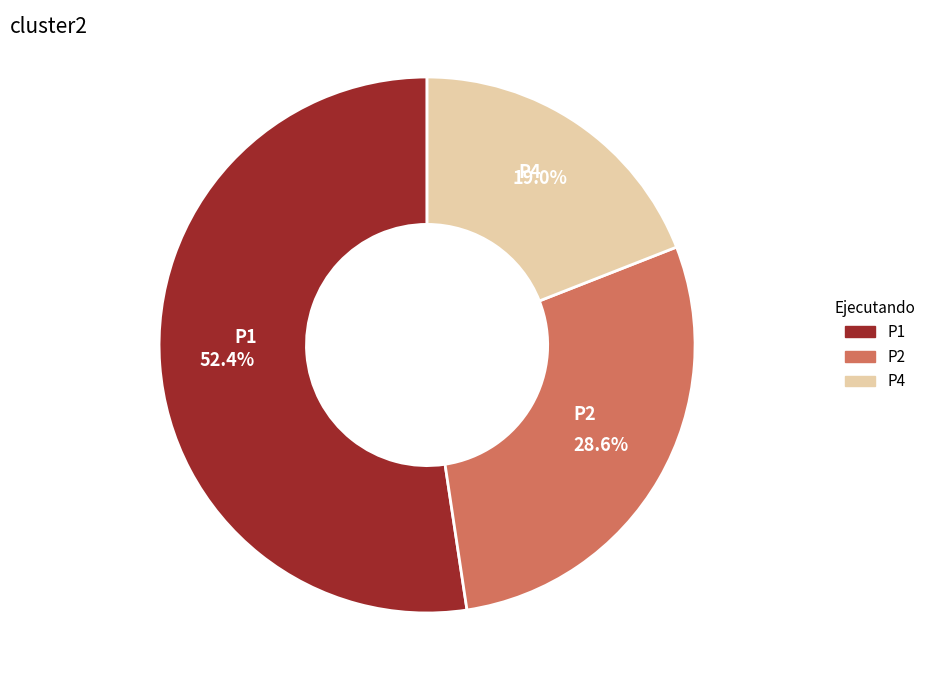

Which slice is the smallest?

P4